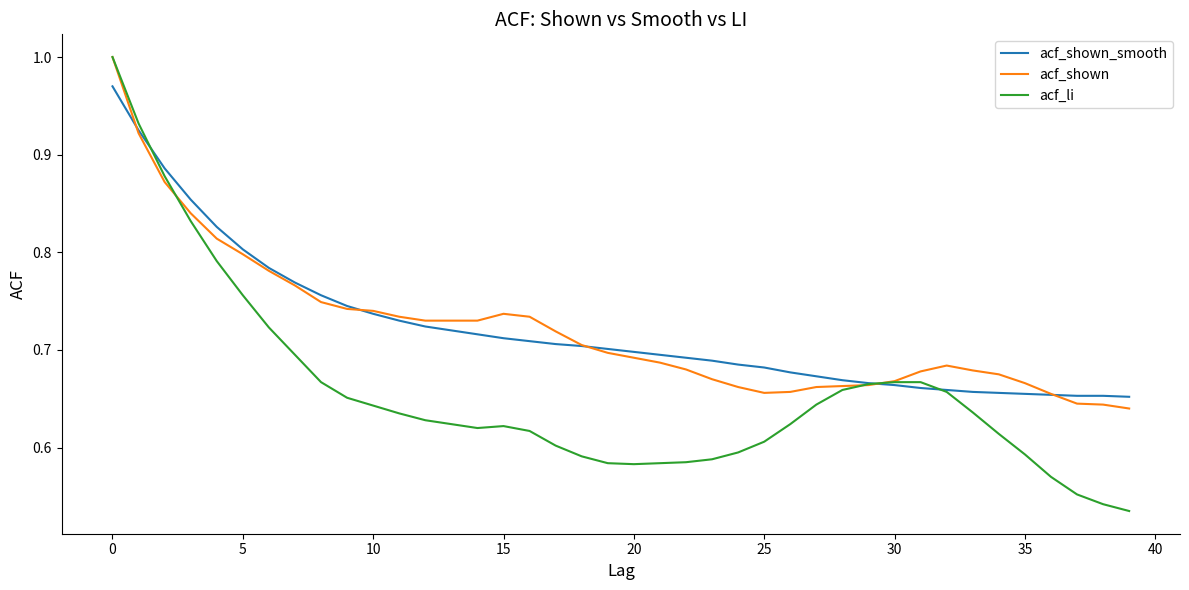

Which series has the largest range (max minus min)?

acf_li